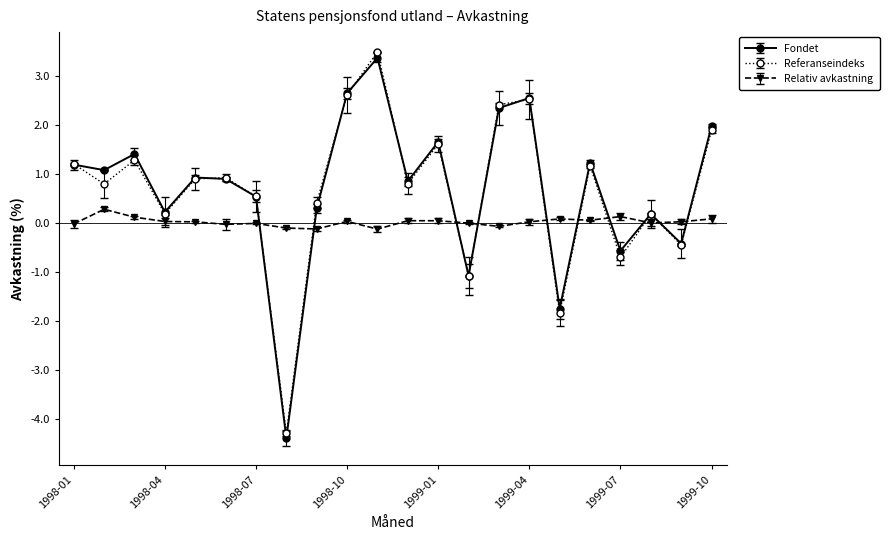

True or false: Referanseindeks has more than 0 interior local peaks.

True